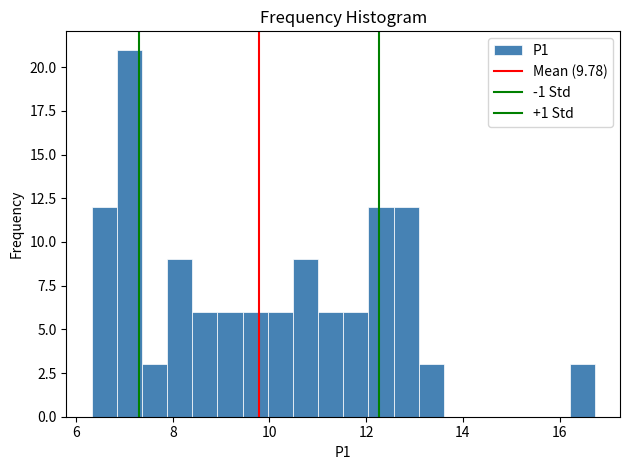

Around what value on the x-axis is the tallest bar? Give the approximate position of its centre, as read against the axis.

7.2